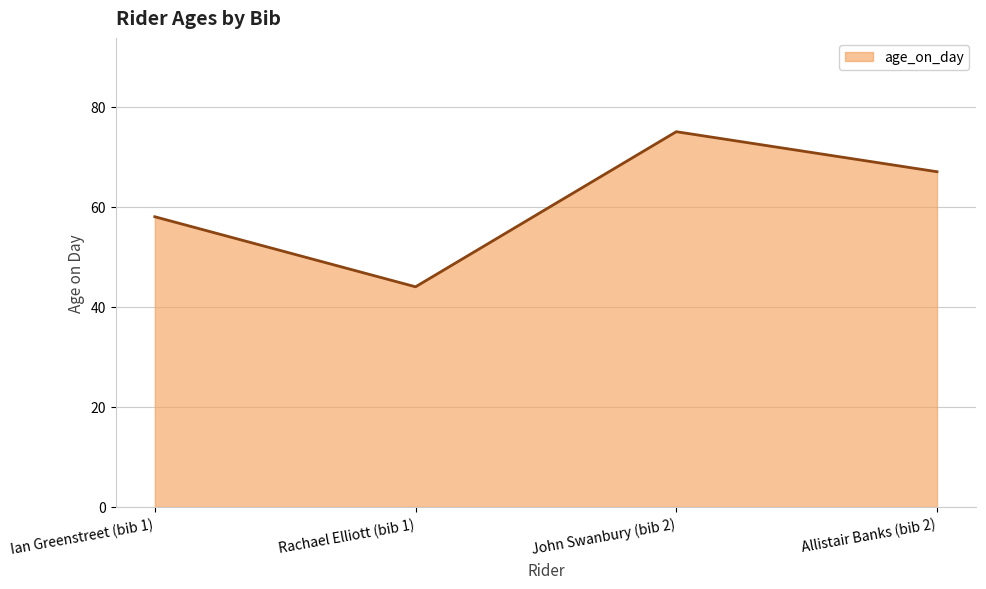

Does the chart have visible grid lines?

Yes